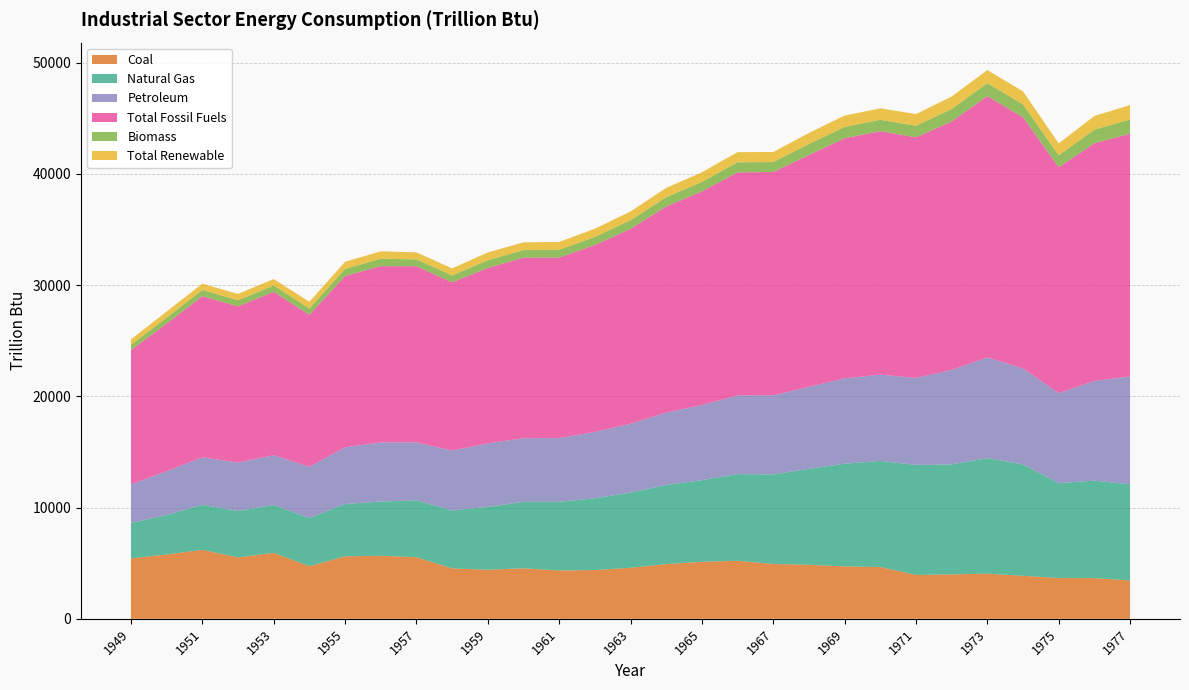

Reading left to right, transcribe all the data shown in this chart.

Coal: 5433.1	5781.2	6202.0	5516.6	5931.0	4729.6	5619.6	5666.9	5535.6	4532.8	4412.7	4543.3	4345.1	4384.5	4589.8	4914.6	5126.5	5215.0	4933.6	4854.8	4712.0	4656.2	3943.9	3993.4	4056.7	3870.2	3666.9	3660.5	3454.4
Natural Gas: 3188.5	3545.8	4051.8	4180.7	4304.1	4319.2	4700.9	4874.0	5107.3	5207.6	5646.6	5973.3	6169.8	6451.0	6748.1	7113.9	7339.2	7795.1	8043.4	8626.5	9233.8	9536.1	9891.6	9884.3	10388.3	10003.6	8531.8	8761.6	8635.4
Petroleum: 3460.7	3942.6	4258.4	4350.8	4466.5	4617.0	5093.2	5316.7	5215.3	5385.9	5713.0	5719.7	5726.2	5964.3	6192.7	6510.8	6750.2	7068.9	7110.3	7374.1	7670.8	7753.8	7820.1	8488.8	9050.8	8639.7	8092.1	8953.2	9704.8
Total Fossil Fuels: 12075.6	13270.5	14490.7	14036.3	14692.6	13659.1	15403.7	15844.5	15840.8	15119.5	15763.9	16230.6	16233.2	16794.3	17523.2	18528.8	19197.5	20054.1	20072.0	20838.0	21580.5	21888.5	21622.5	22340.5	23488.4	22569.6	20304.3	21375.2	21809.2
Biomass: 468.3	532.2	552.9	551.7	565.9	576.2	631.1	661.4	616.4	619.6	692.0	679.9	695.4	728.2	774.8	826.7	854.9	901.9	894.7	981.9	1014.2	1018.9	1040.0	1112.7	1164.9	1159.1	1063.3	1219.9	1281.2
Total Renewable: 485.4	549.1	568.7	567.4	580.9	591.8	642.3	672.4	627.1	631.1	703.5	692.2	706.9	739.8	785.9	837.7	865.6	912.8	906.4	993.5	1025.4	1030.0	1051.0	1124.0	1176.3	1169.9	1073.9	1230.9	1291.9